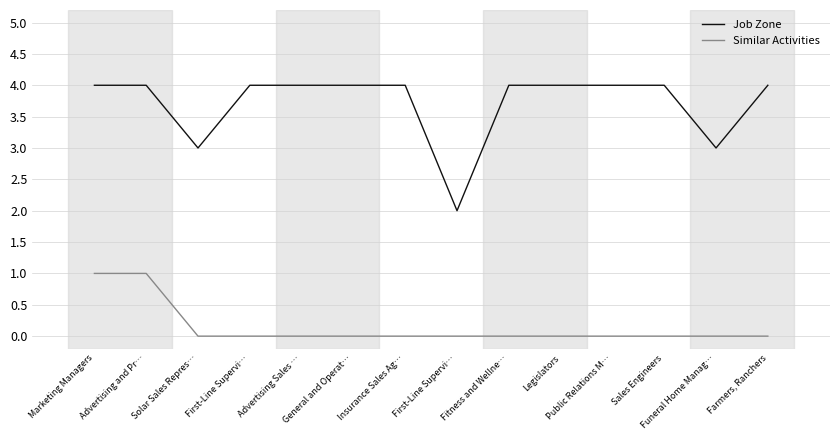

What are all the series names shown in the legend?

Job Zone, Similar Activities